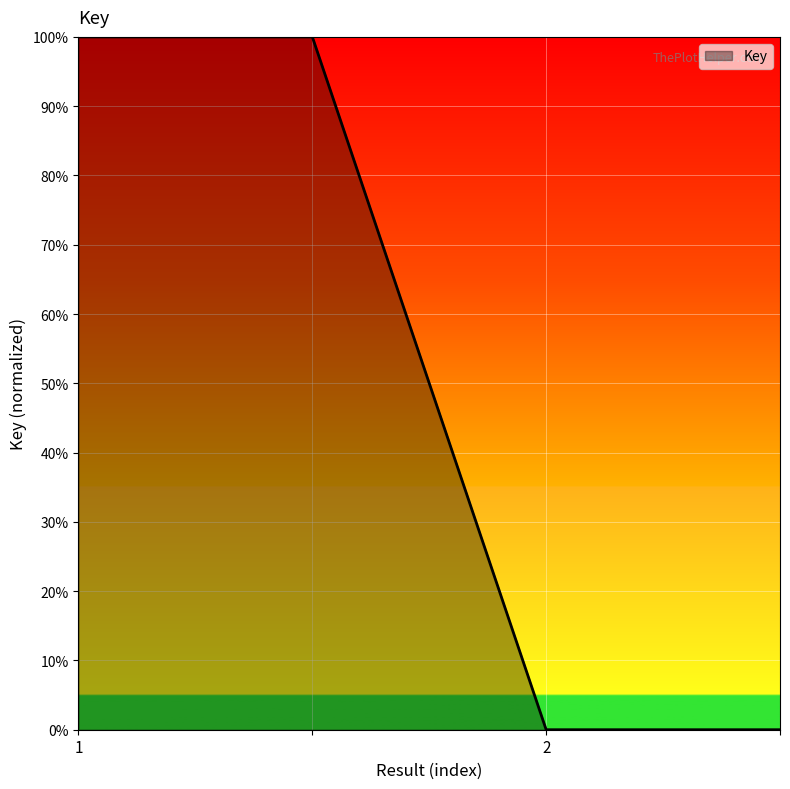

Is this an area chart (filled region under the line)?

Yes